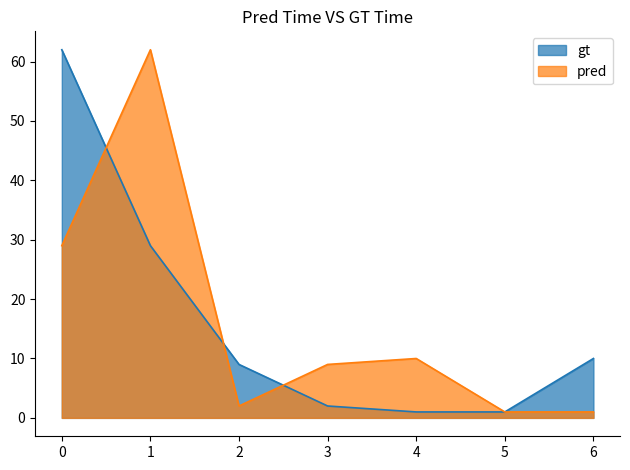

List the labels in order of value, smallest first.

4, 5, 3, 2, 6, 1, 0